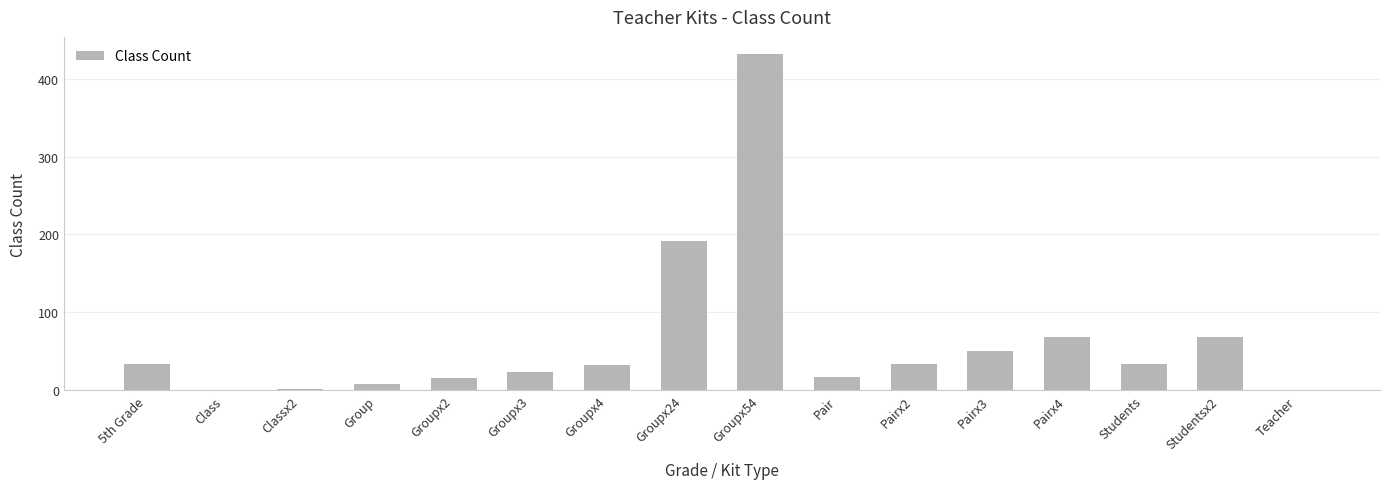

What is the change in value from Groupx54 to Students?

-398